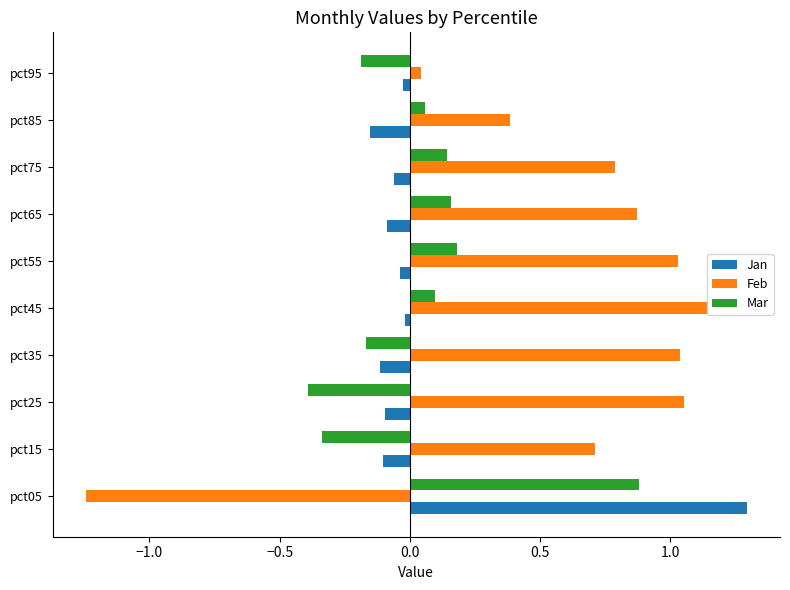

At which label does Feb reach its peak?

pct45